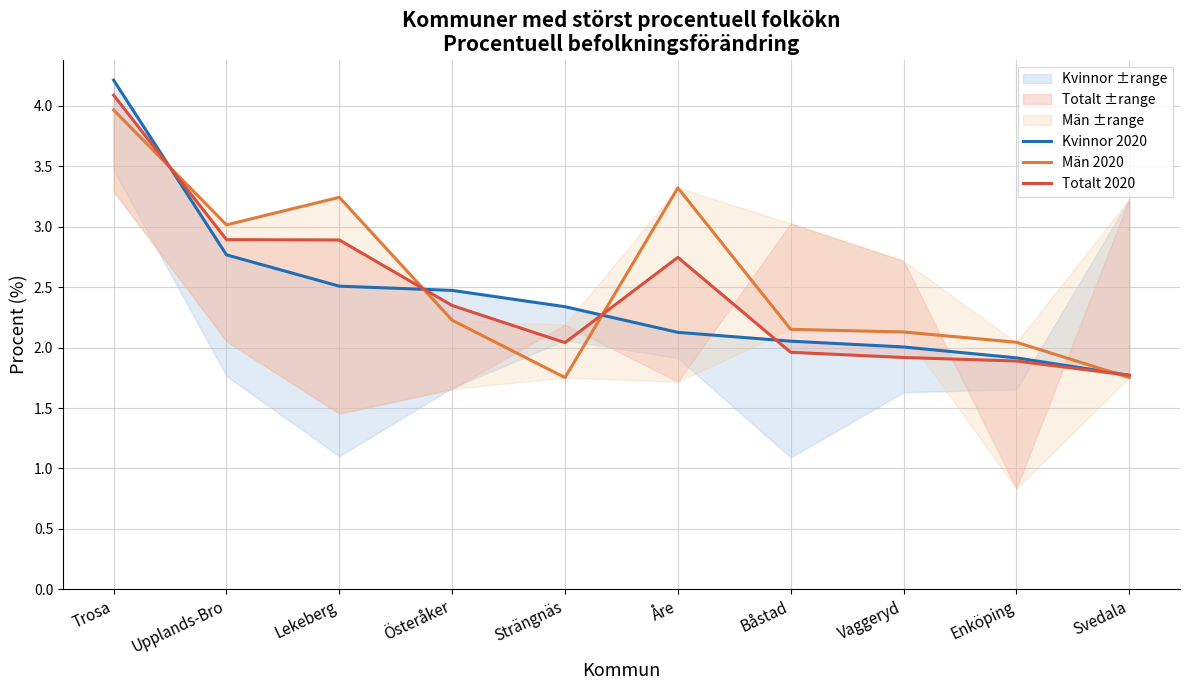

Where does the Kvinnor 2020 series first go above 2?

Trosa